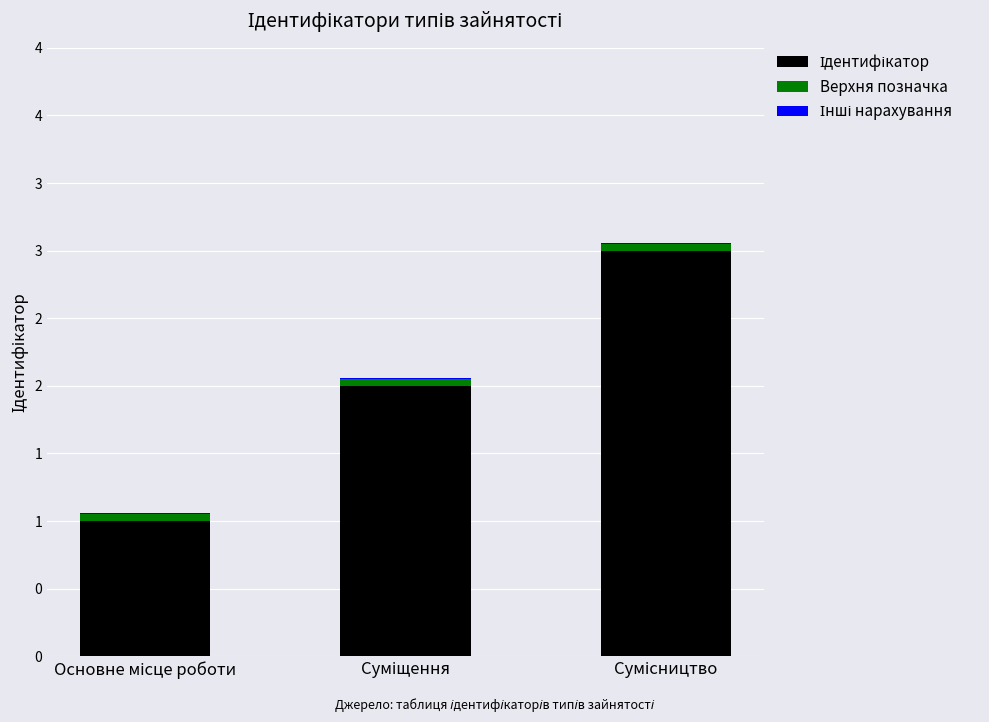

Are the bars horizontal?

No